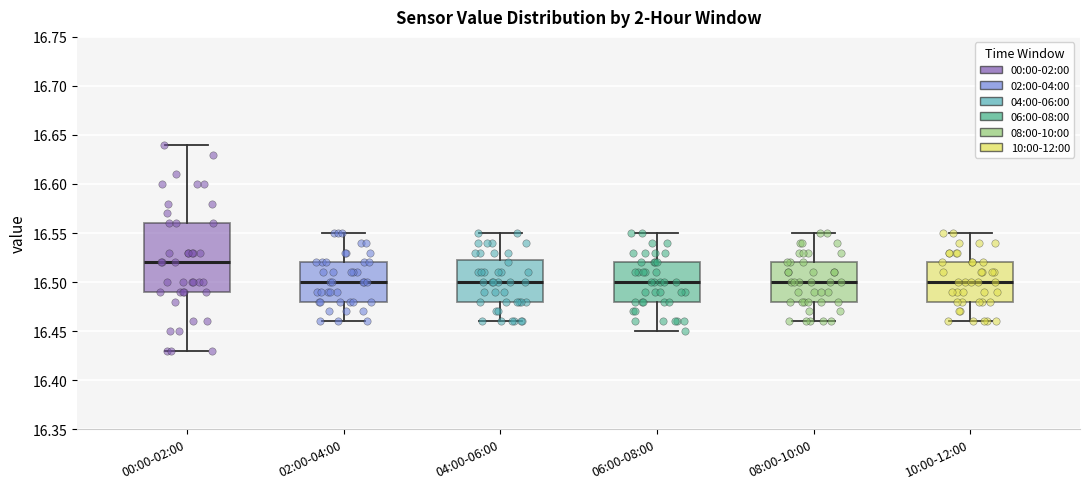

Where does the median line of the box for 02:00-04:00 sit on the y-axis? The values are not printed on the chart, so give them approximately, as read against the axis.

16.500